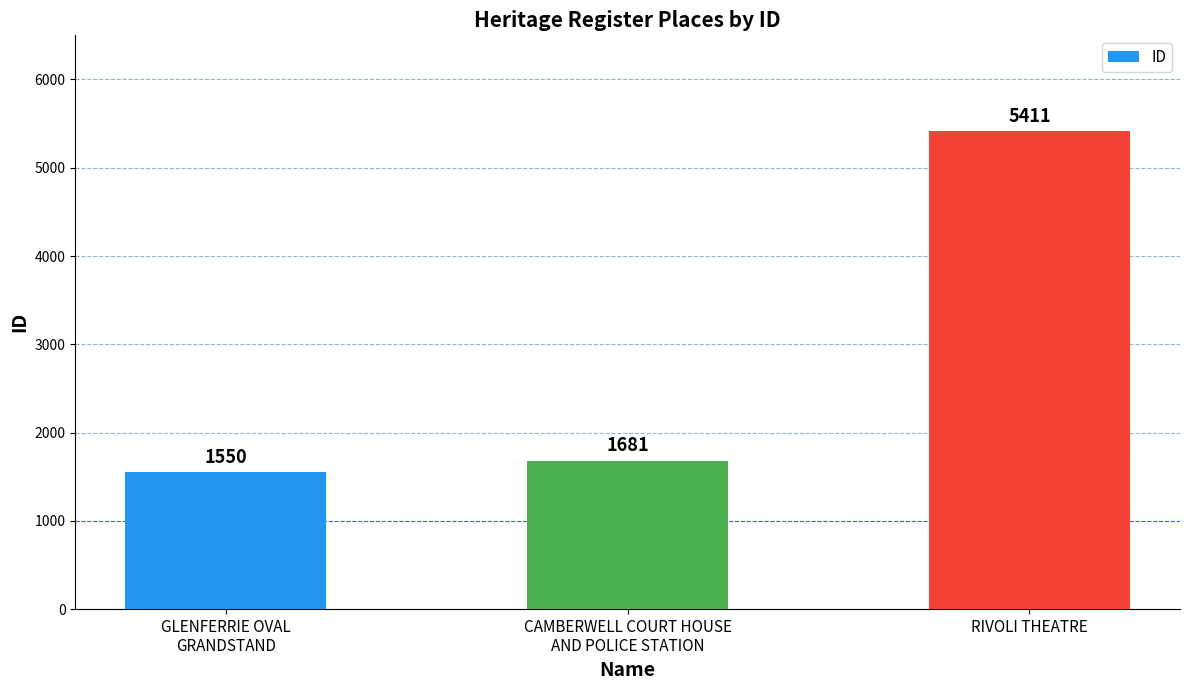

At which label is the value closest to 3480?

CAMBERWELL COURT HOUSE
AND POLICE STATION